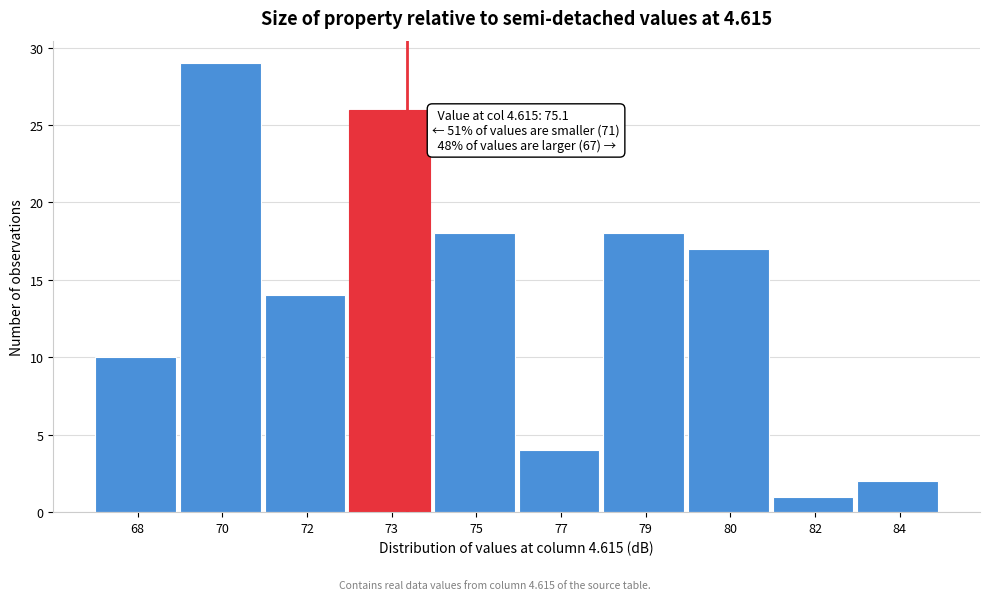

Reading left to right, what are all the values shown in this chart?

68=10	70=29	72=14	73=26	75=18	77=4	79=18	80=17	82=1	84=2